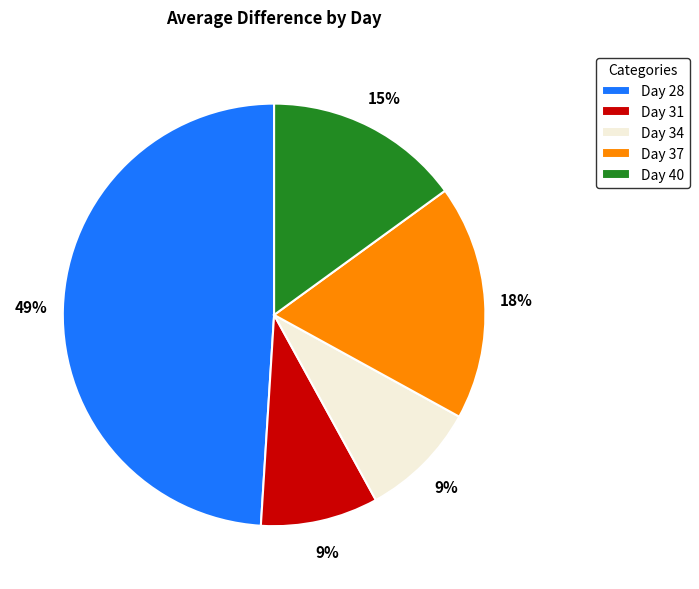

Is it true that Day 31 is 21% of the pie?

False